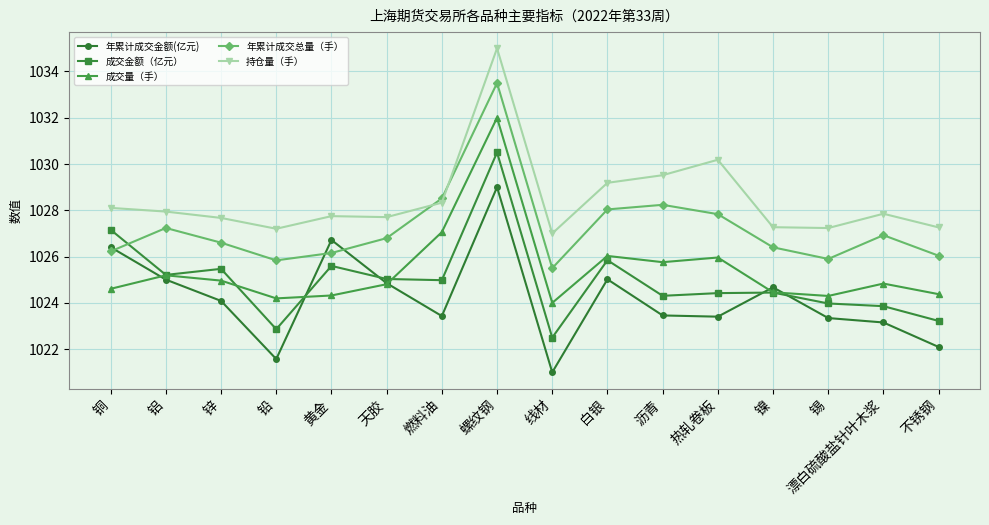

What is the approximate value of 成交量（手） at 铜?

1024.6